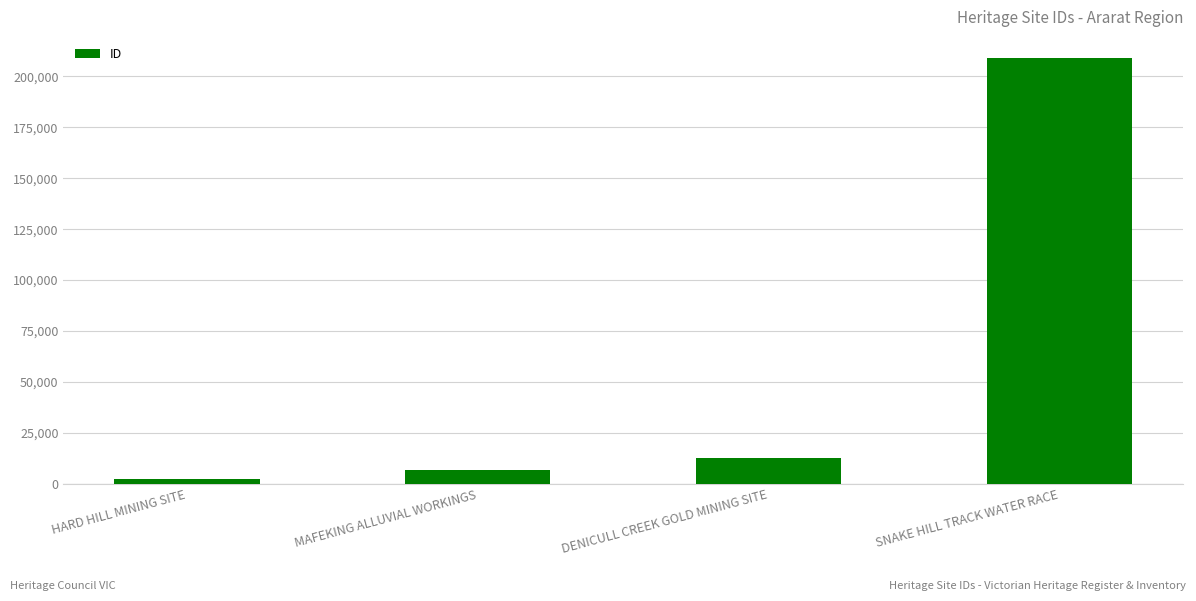

How many bars are there in total?

4